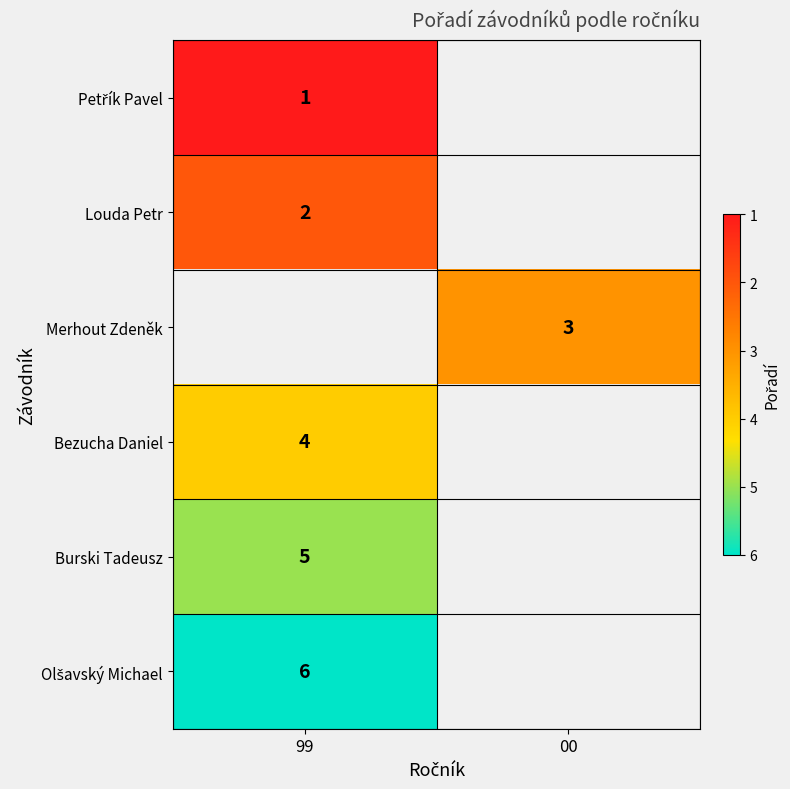

List the series in order of their overall mean, lowest first.

Petřík Pavel, Louda Petr, Merhout Zdeněk, Bezucha Daniel, Burski Tadeusz, Olšavský Michael